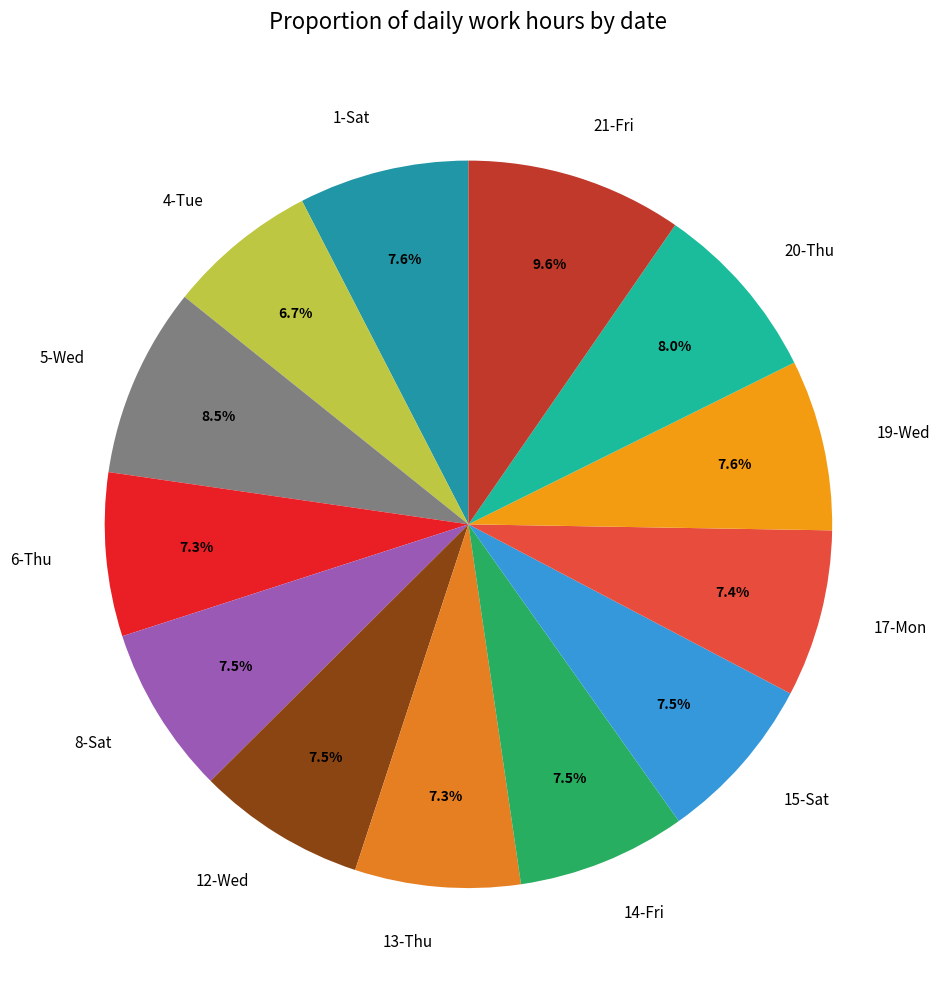

What is the largest slice in the pie chart?

21-Fri